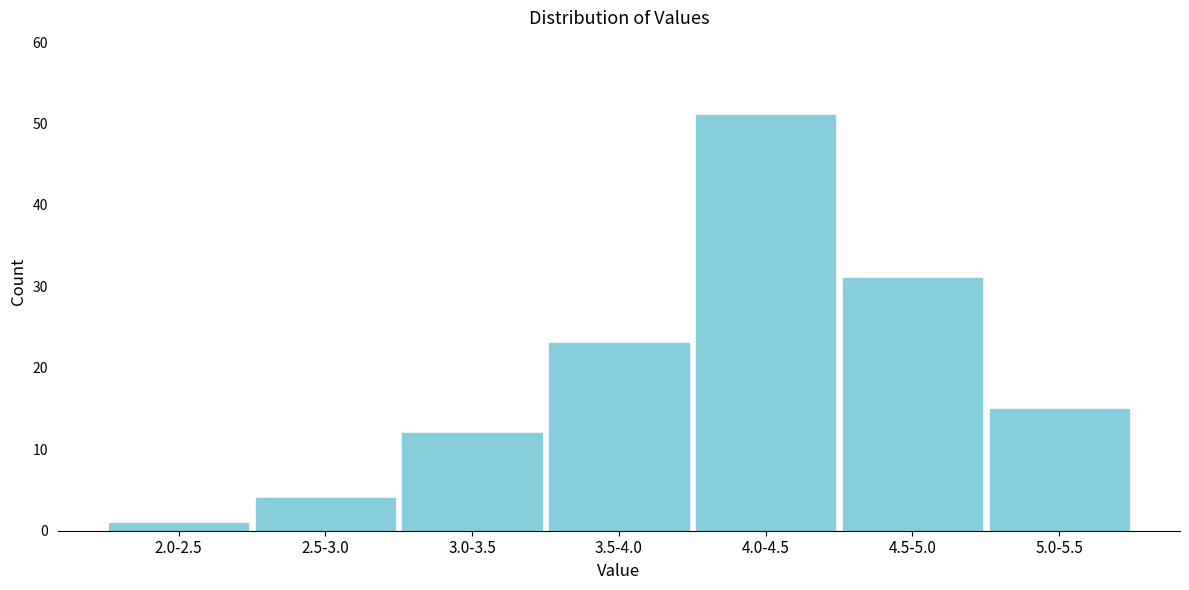

Reading left to right, extract all data points from this chart.

2.0-2.5=1	2.5-3.0=4	3.0-3.5=12	3.5-4.0=23	4.0-4.5=51	4.5-5.0=31	5.0-5.5=15